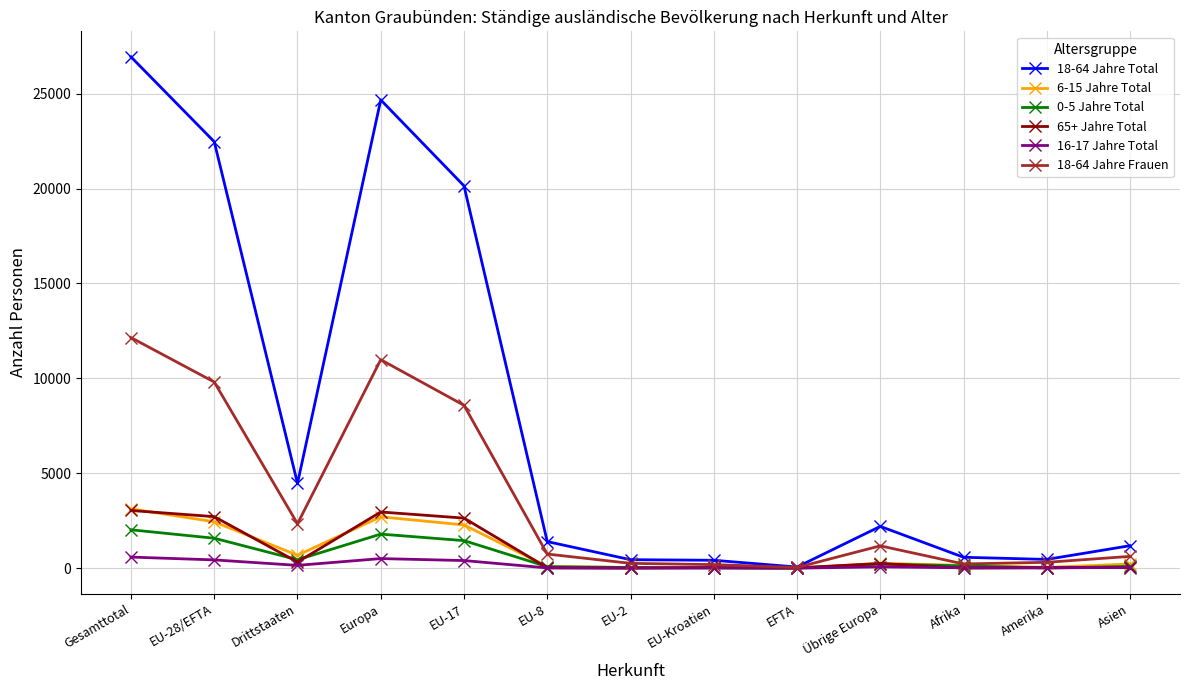

True or false: 18-64 Jahre Total has a value of 4467 at Drittstaaten.

True